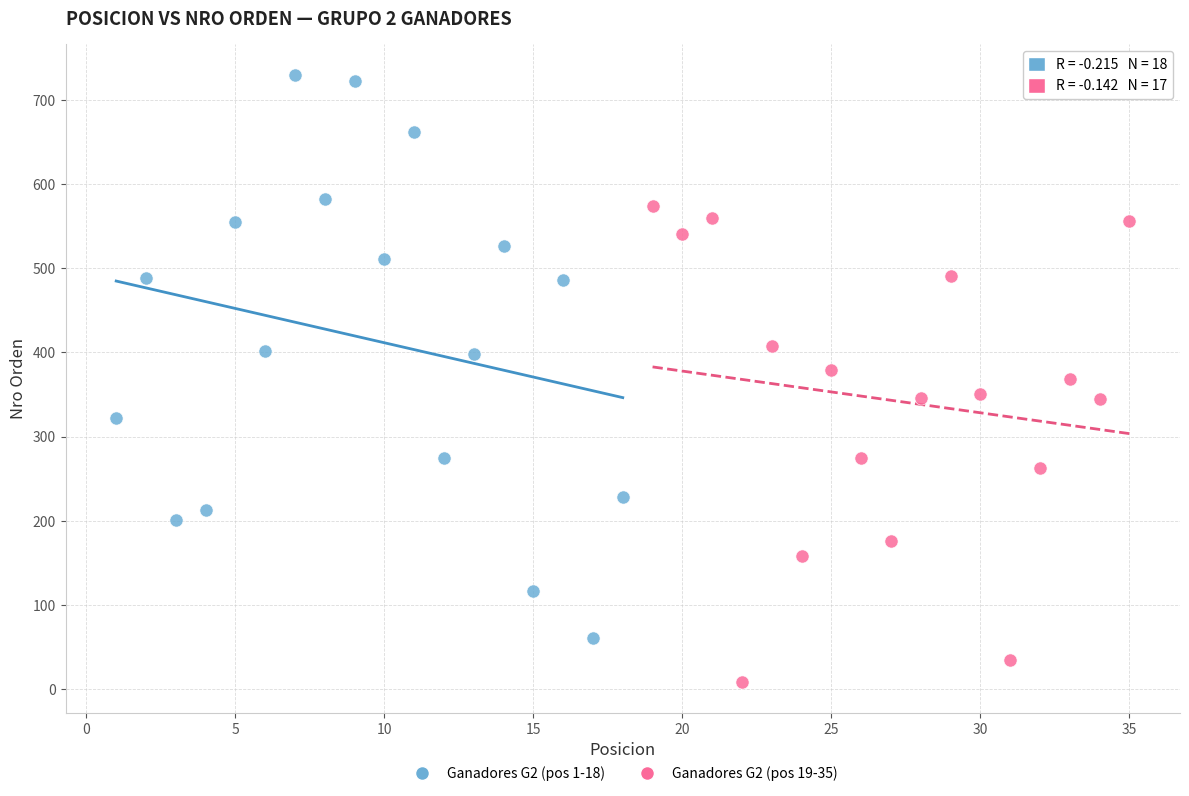

Which series contains the highest Y value?

Ganadores G2 (pos 1-18)